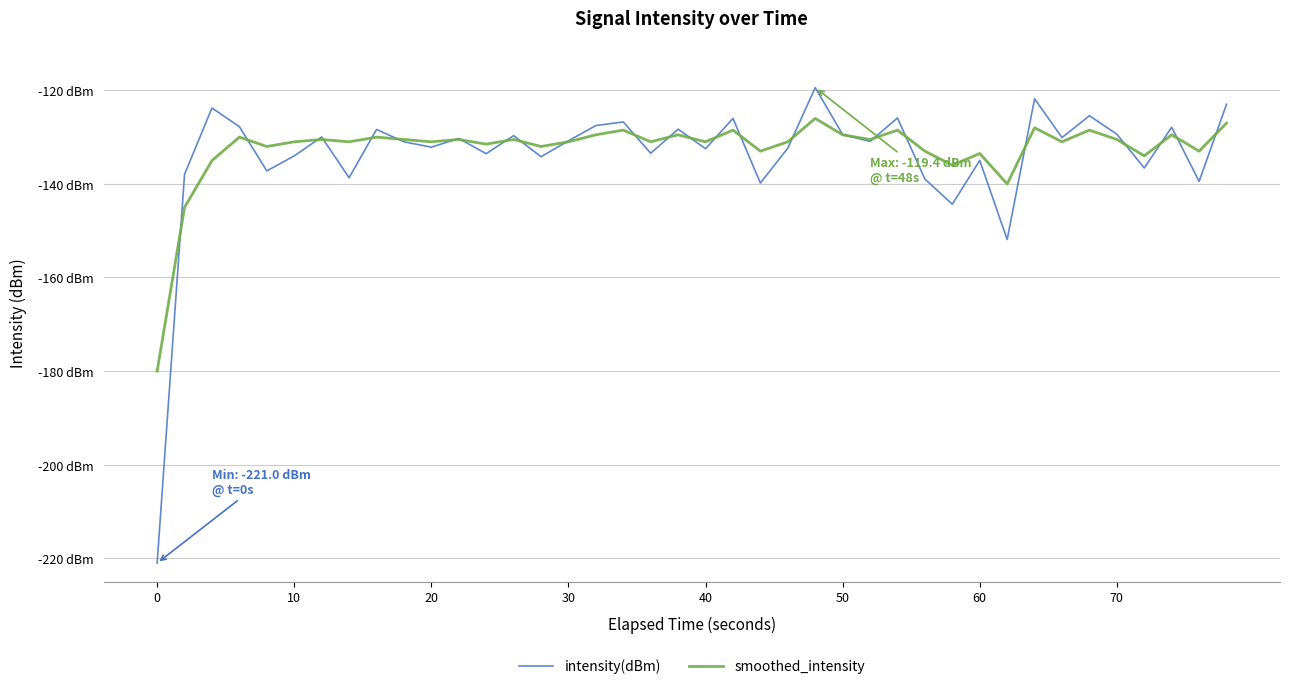

Does the chart display data point markers on the line(s)?

No